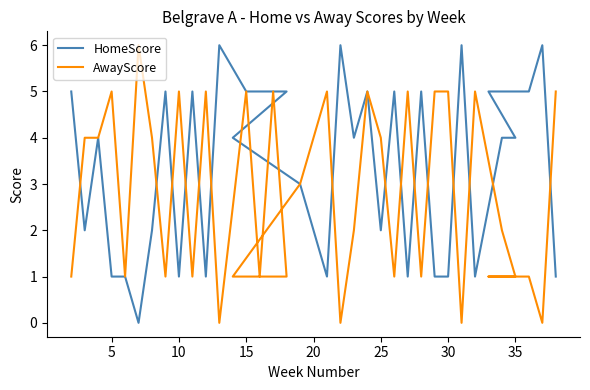

Is it true that HomeScore equals 1 at 10?

True